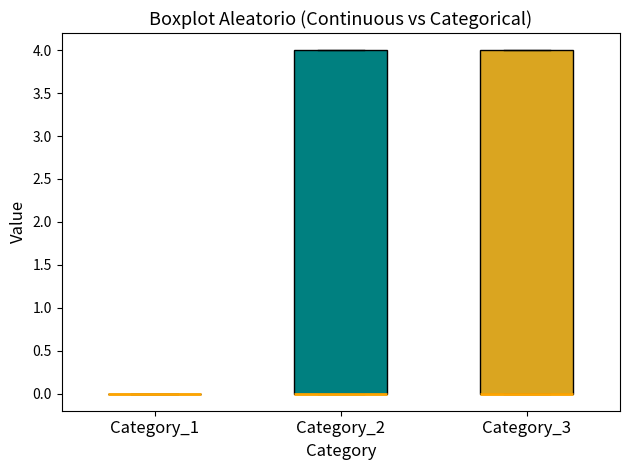

Where is the lower edge of the box for Category_2 on the y-axis? The values are not printed on the chart, so give them approximately, as read against the axis.

0